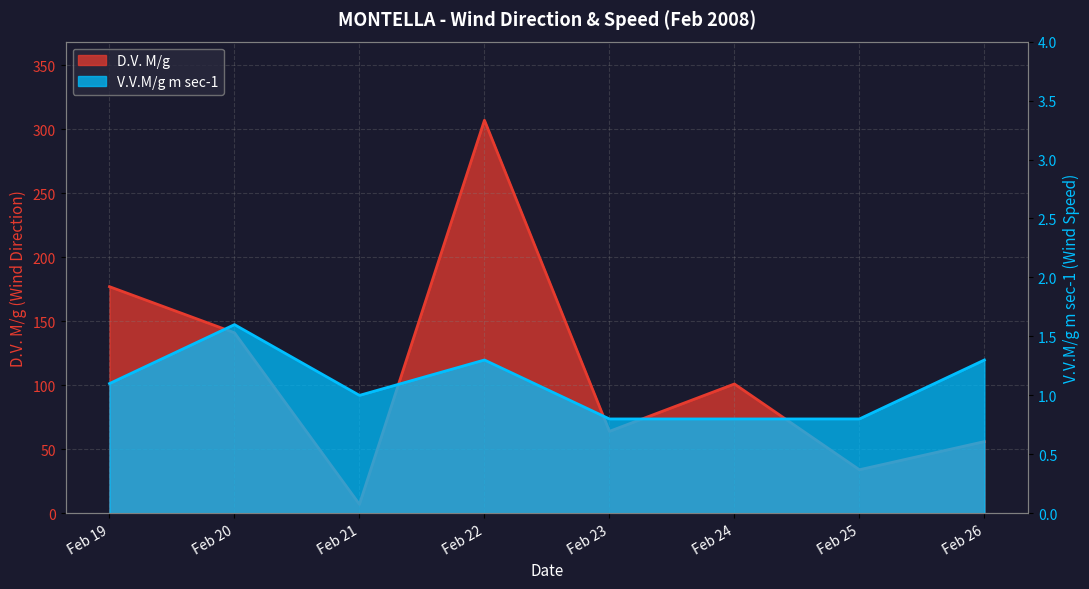

Is the value of D.V. M/g at Feb 22 greater than the value of V.V.M/g m sec-1 at Feb 20?

Yes